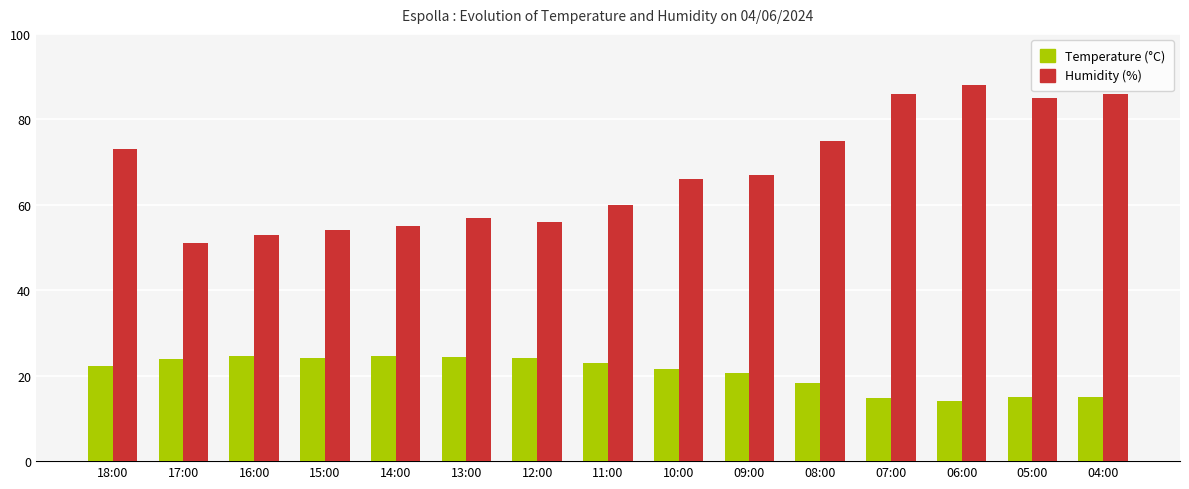

How many values in the Temperature (°C) series exceed 22?

8